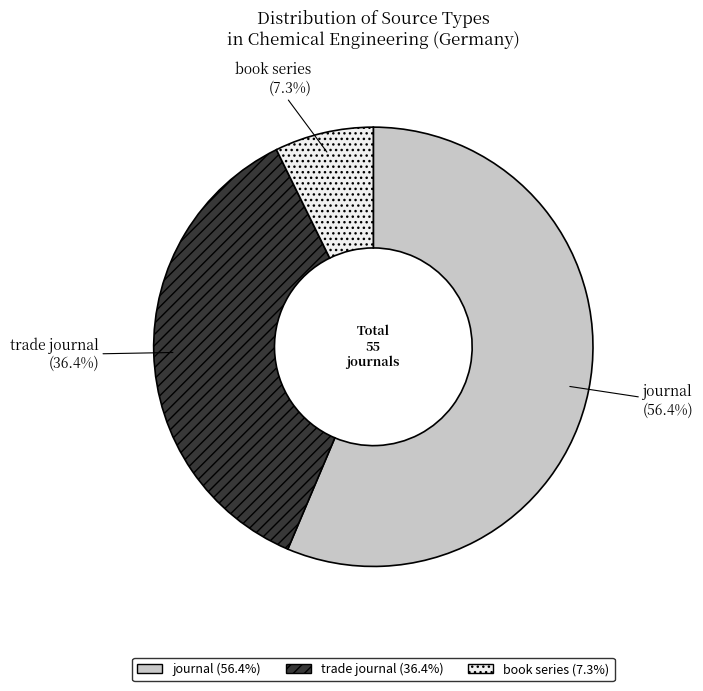

To the nearest percent, what is the combined percentage of book series and journal?

64%